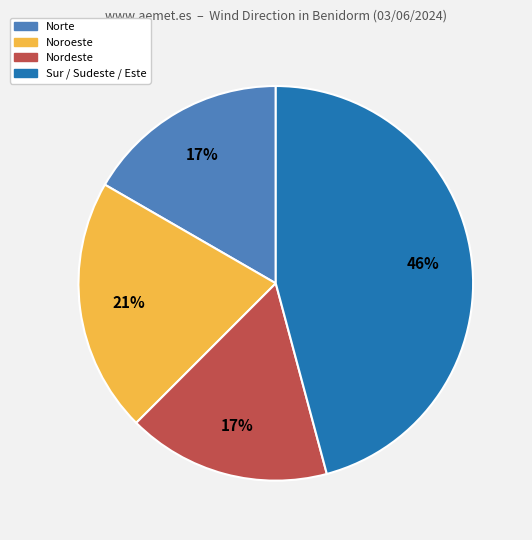

Is there a majority slice in this chart?

No